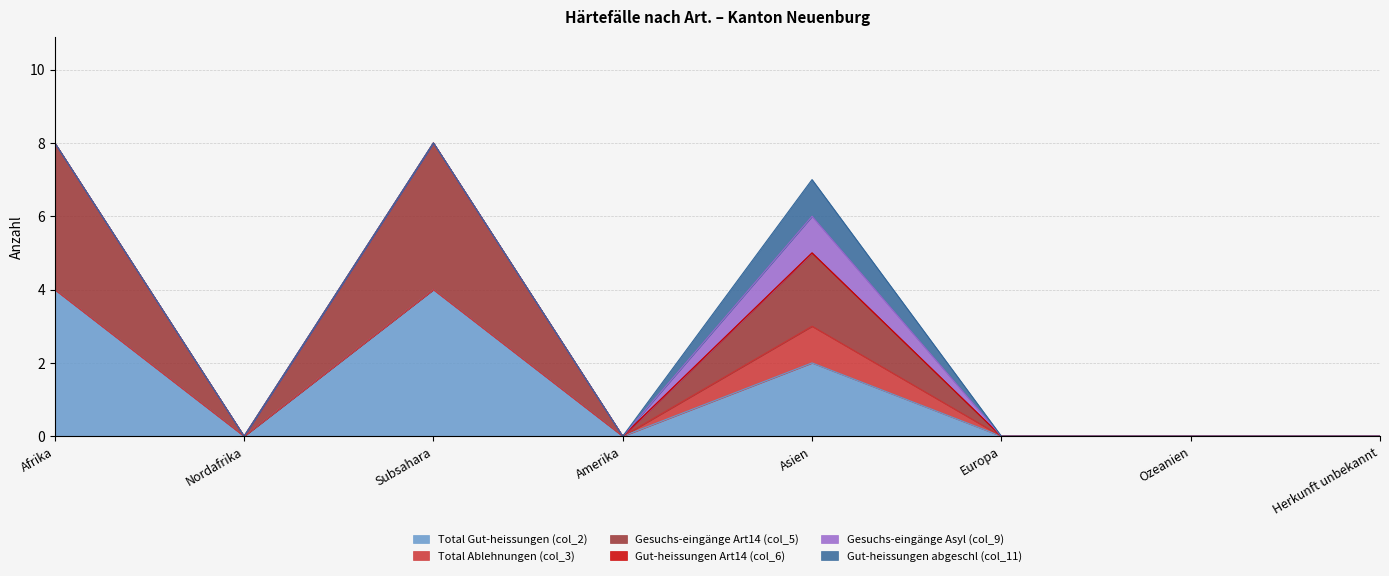

Which category has the highest value across all series?

Afrika